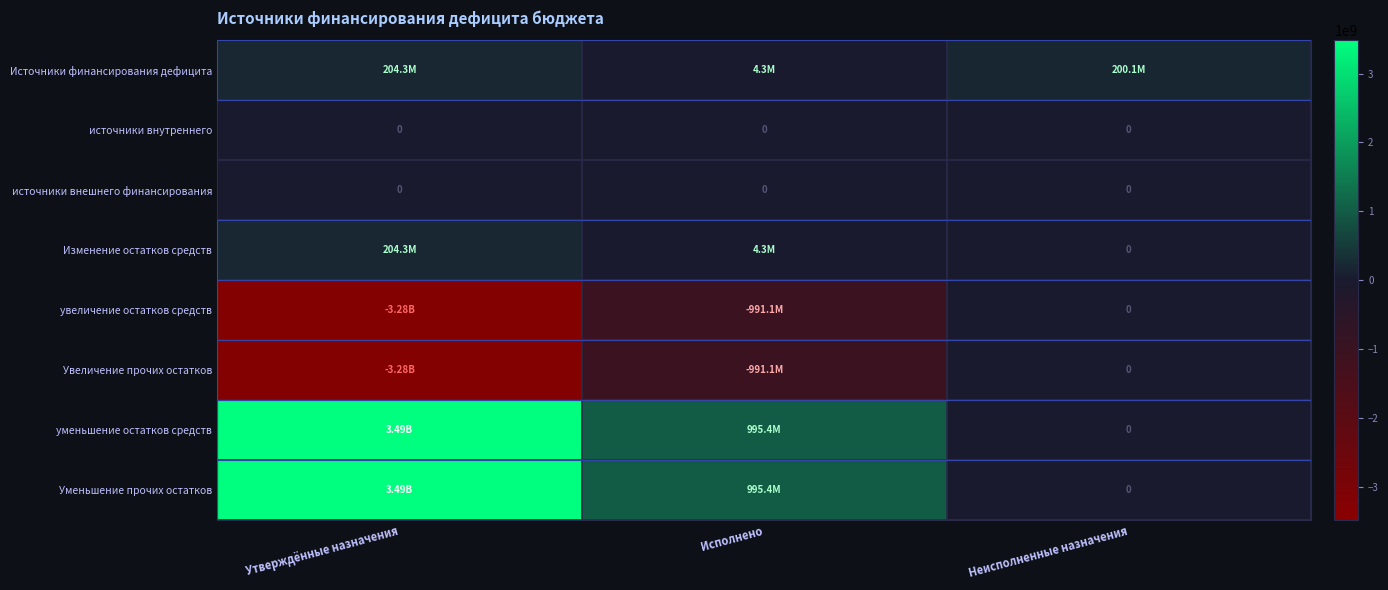

The value of увеличение остатков средств at Утверждённые назначения is -3281726600.0. True or false?

True